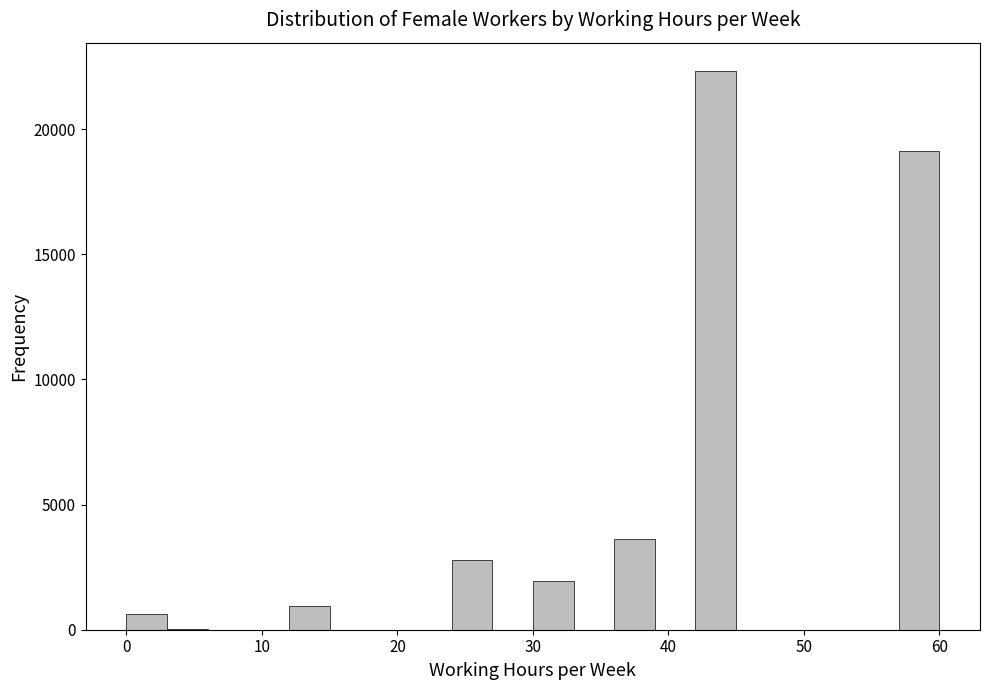

Read against the x-axis, roughly where is the centre of the tallest bar?

44